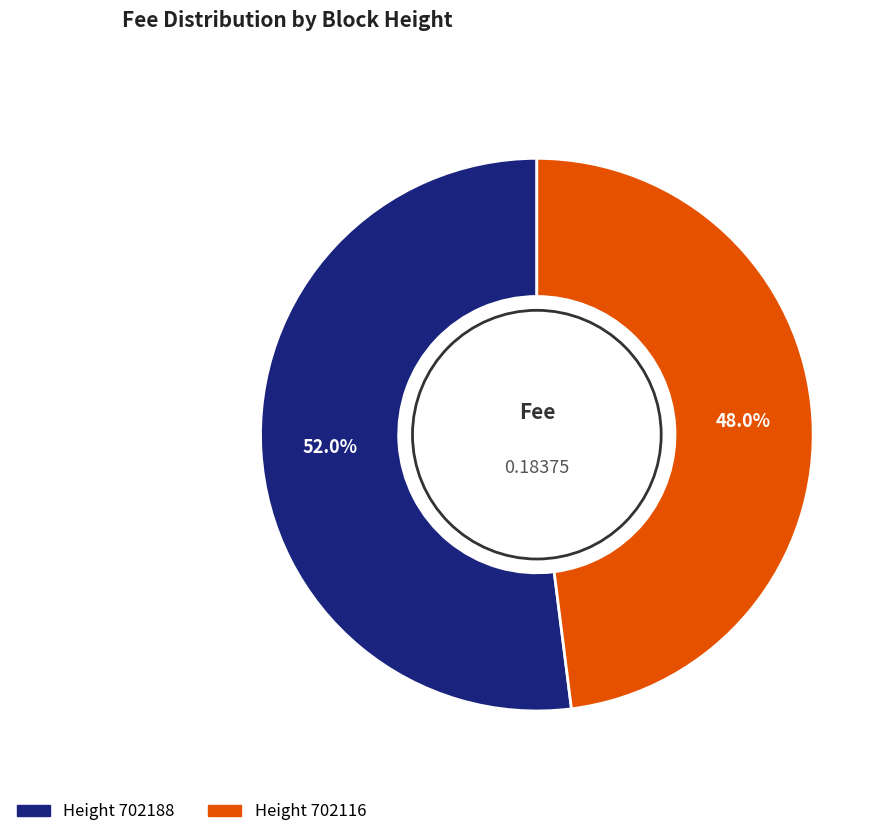

Is there a majority slice in this chart?

Yes